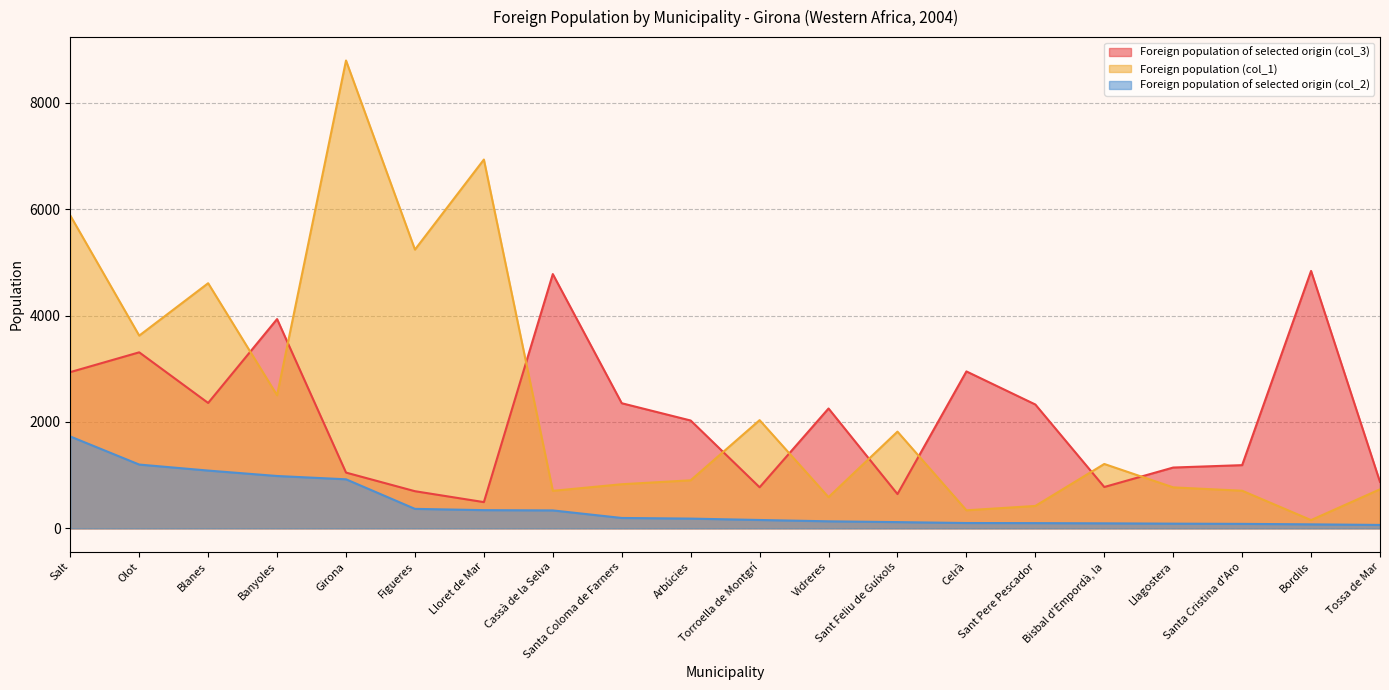

True or false: Foreign population of selected origin (col_3) and Foreign population (col_1) cross at least once.

True